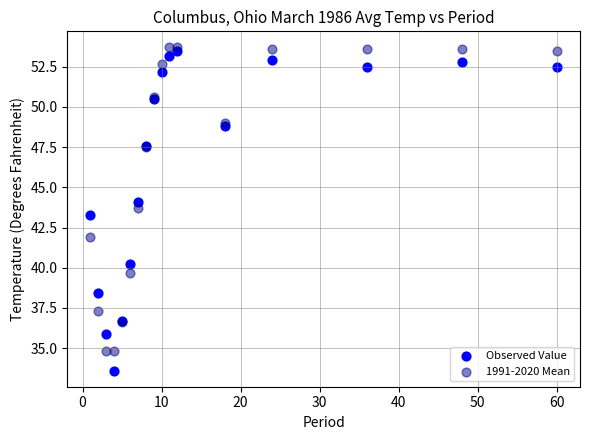

In the Observed Value series, what Y value is closest to 43?

43.3